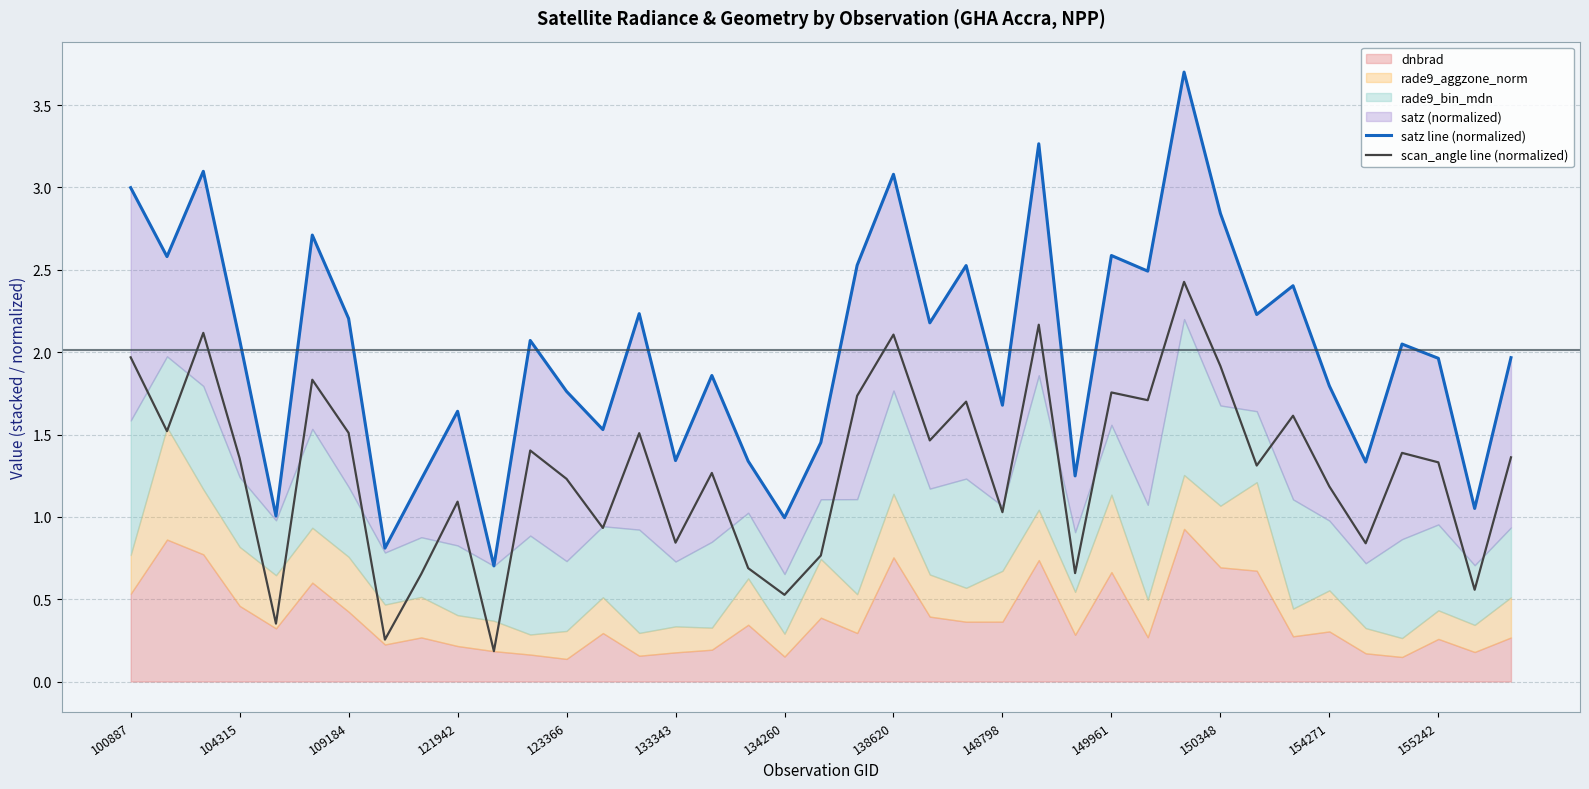

What is the maximum value for scan_angle line (normalized)?

2.4